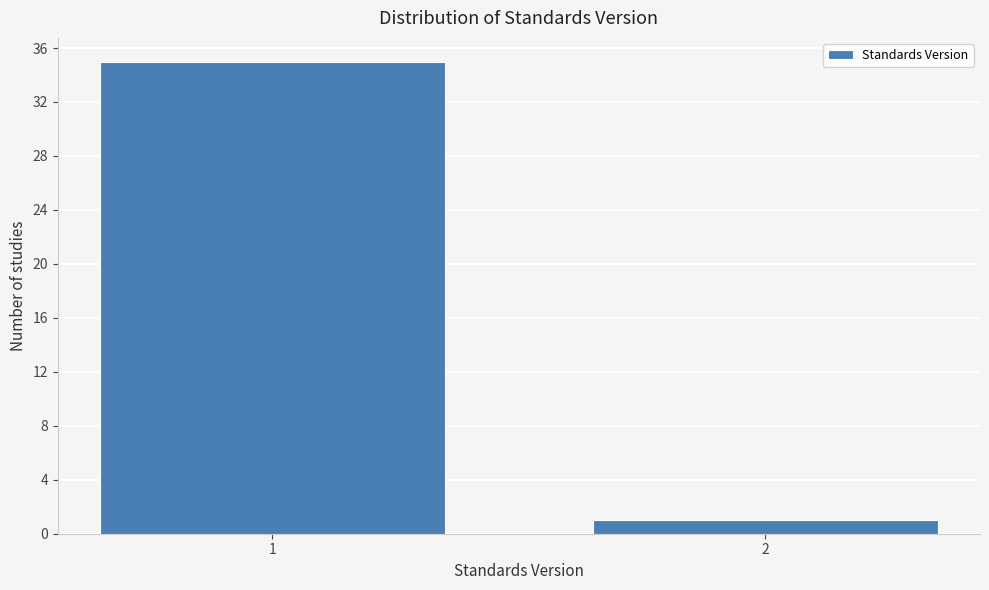

Reading right to left, transcribe all the data shown in this chart.

2=1	1=35